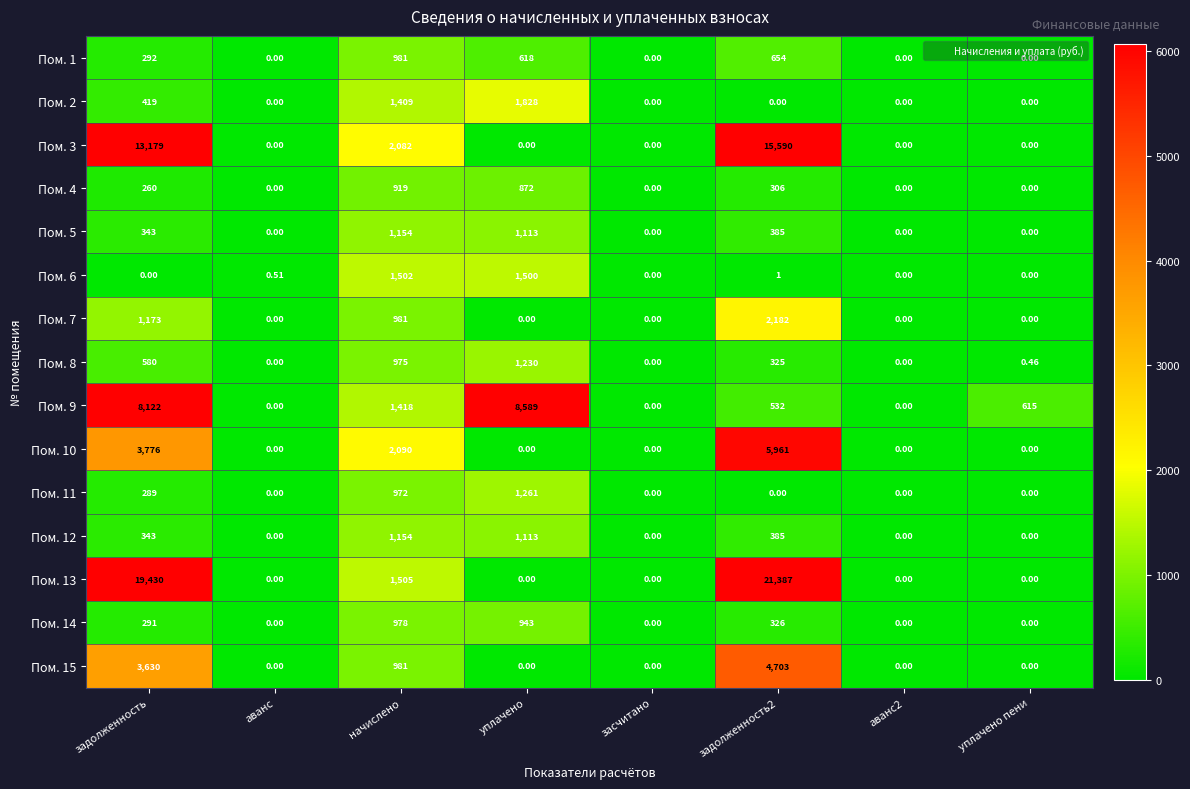

Which category has the highest value in the Пом. 8 series?

уплачено